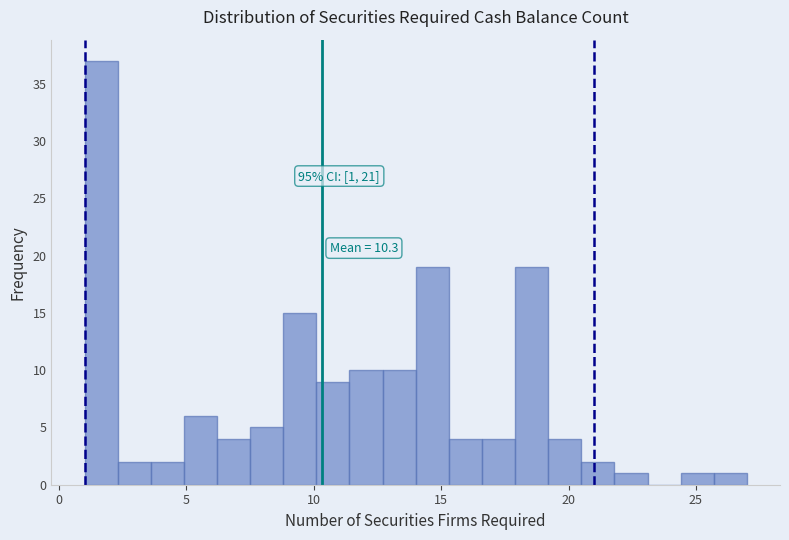

Read against the x-axis, roughly where is the centre of the tallest bar?

1.5